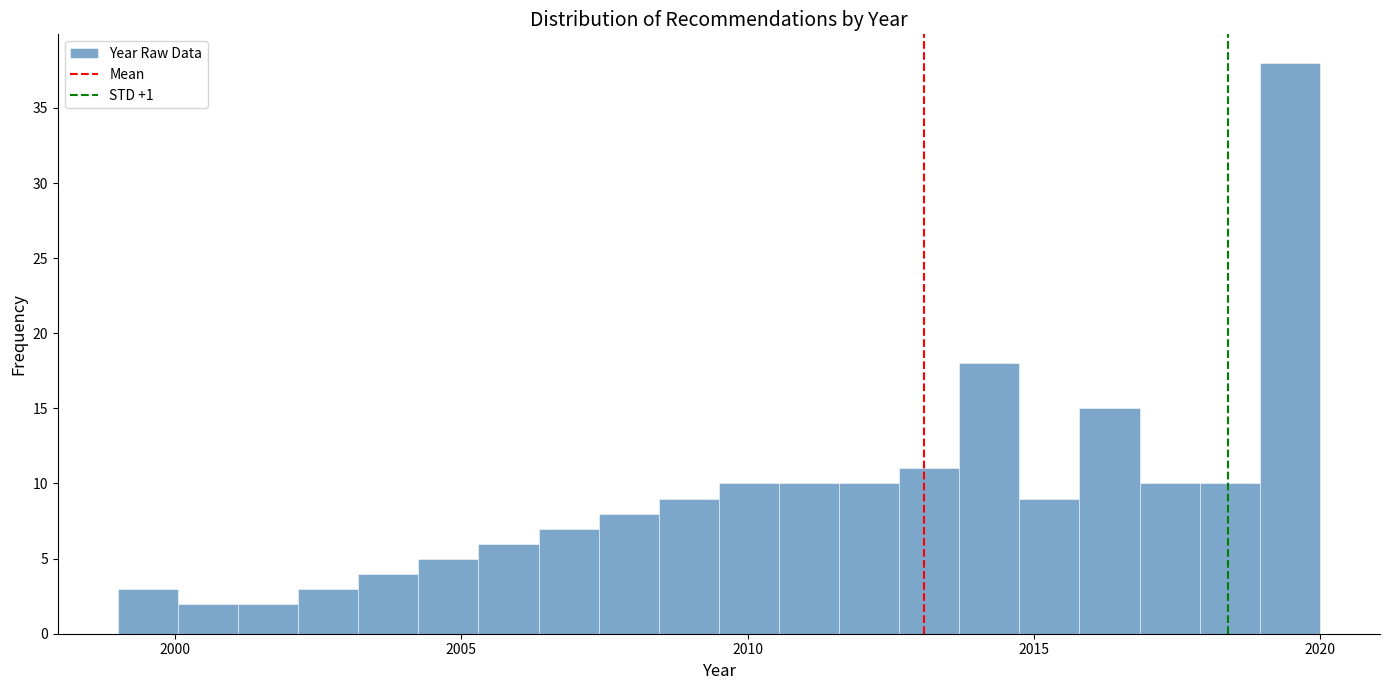

Read against the x-axis, roughly where is the centre of the tallest bar?

2019.5